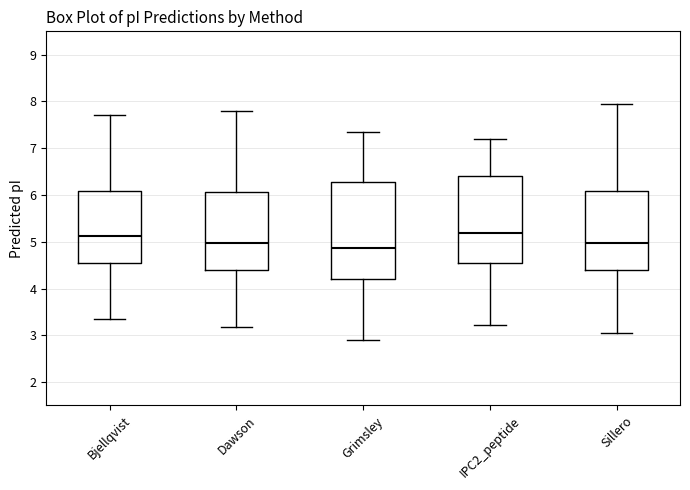

Where is the upper edge of the box for Grimsley on the y-axis? The values are not printed on the chart, so give them approximately, as read against the axis.

6.3